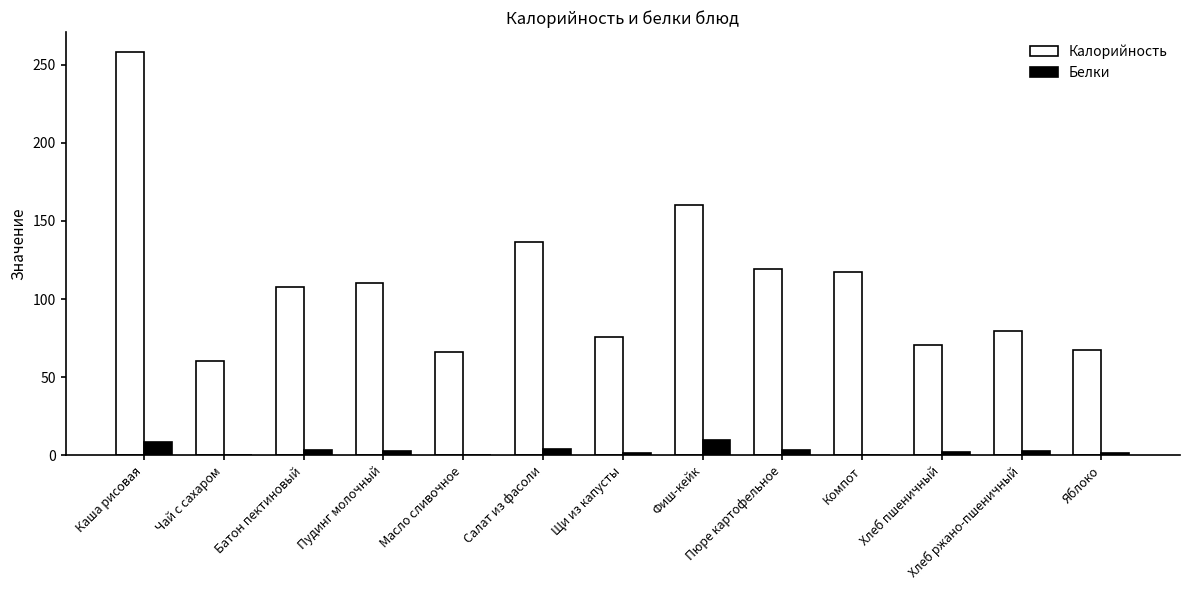

What is the approximate value of Калорийность at Салат из фасоли?

136.5